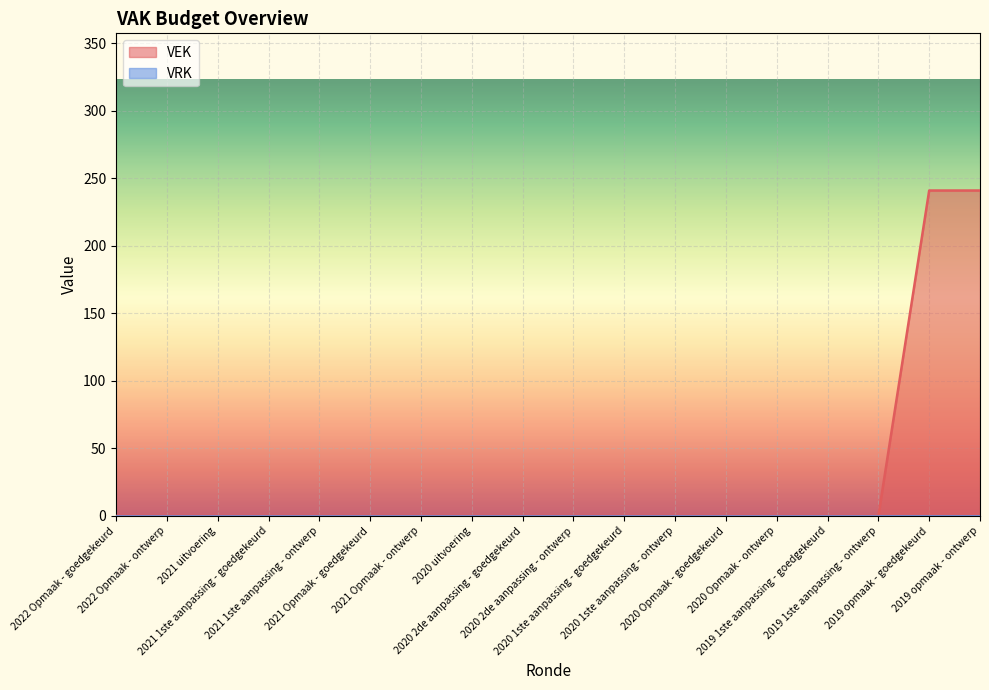

List the labels in order of value, largest first.

2019 opmaak - goedgekeurd, 2019 opmaak - ontwerp, 2022 Opmaak - goedgekeurd, 2022 Opmaak - ontwerp, 2021 uitvoering, 2021 1ste aanpassing - goedgekeurd, 2021 1ste aanpassing - ontwerp, 2021 Opmaak - goedgekeurd, 2021 Opmaak - ontwerp, 2020 uitvoering, 2020 2de aanpassing - goedgekeurd, 2020 2de aanpassing - ontwerp, 2020 1ste aanpassing - goedgekeurd, 2020 1ste aanpassing - ontwerp, 2020 Opmaak - goedgekeurd, 2020 Opmaak - ontwerp, 2019 1ste aanpassing - goedgekeurd, 2019 1ste aanpassing - ontwerp